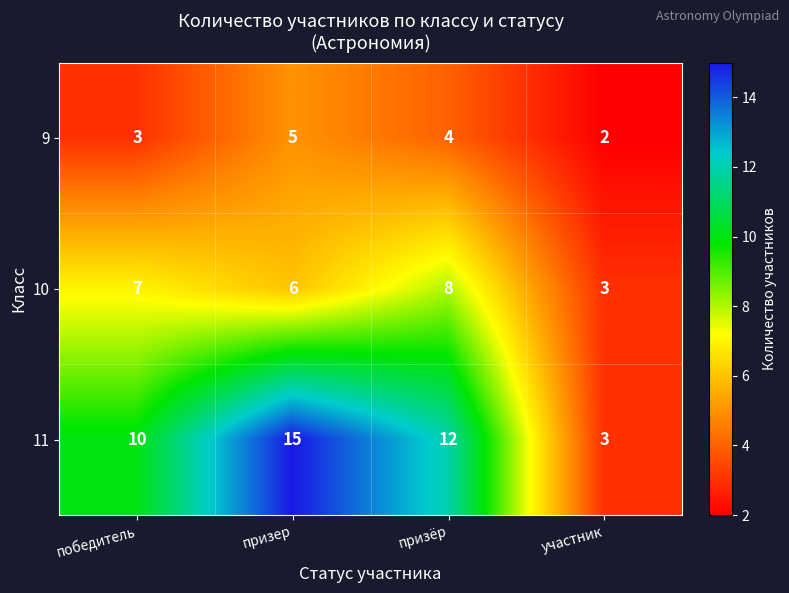

Count the 9 values in the range 3 to 5.

3